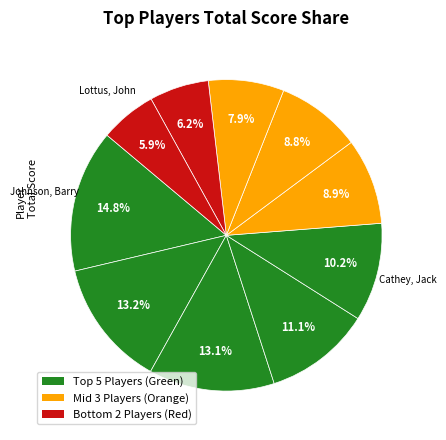

Which category has the biggest portion of the pie?

Johnson, Barry